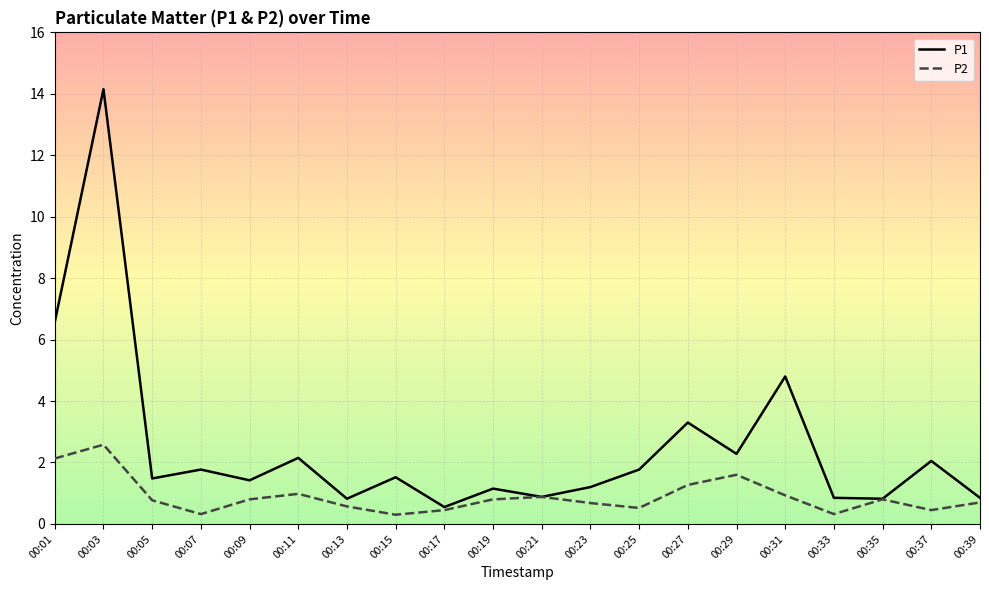

At which category is the sum across all series the highest?

00:03